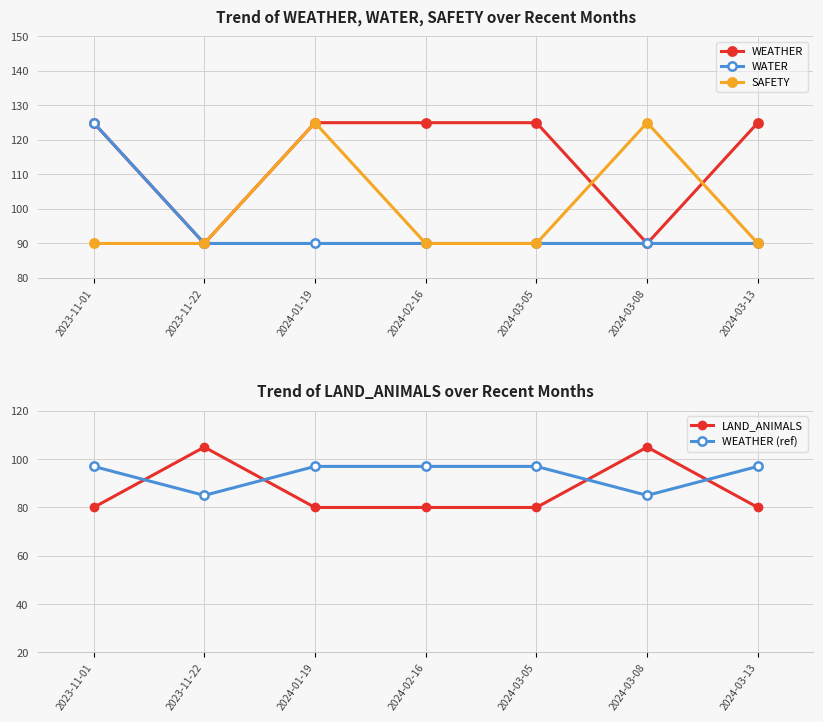

What is the maximum value for WEATHER?

125